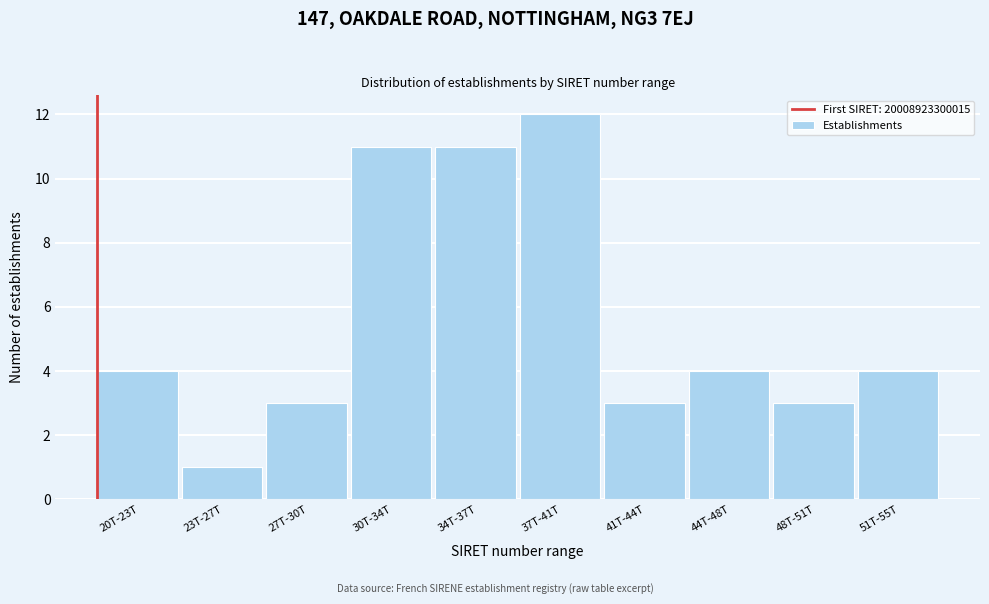

Reading left to right, list all the values displayed in this chart.

20T-23T=4	23T-27T=1	27T-30T=3	30T-34T=11	34T-37T=11	37T-41T=12	41T-44T=3	44T-48T=4	48T-51T=3	51T-55T=4